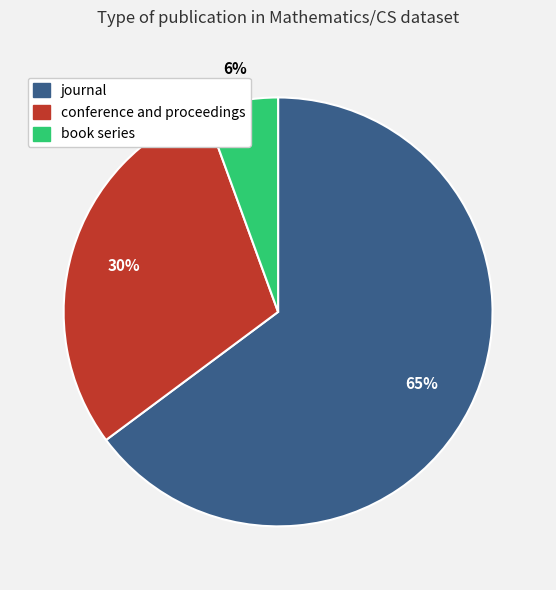

What is the majority slice?

journal